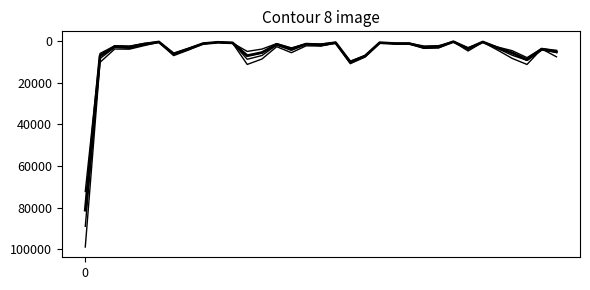

Does the chart have visible grid lines?

No